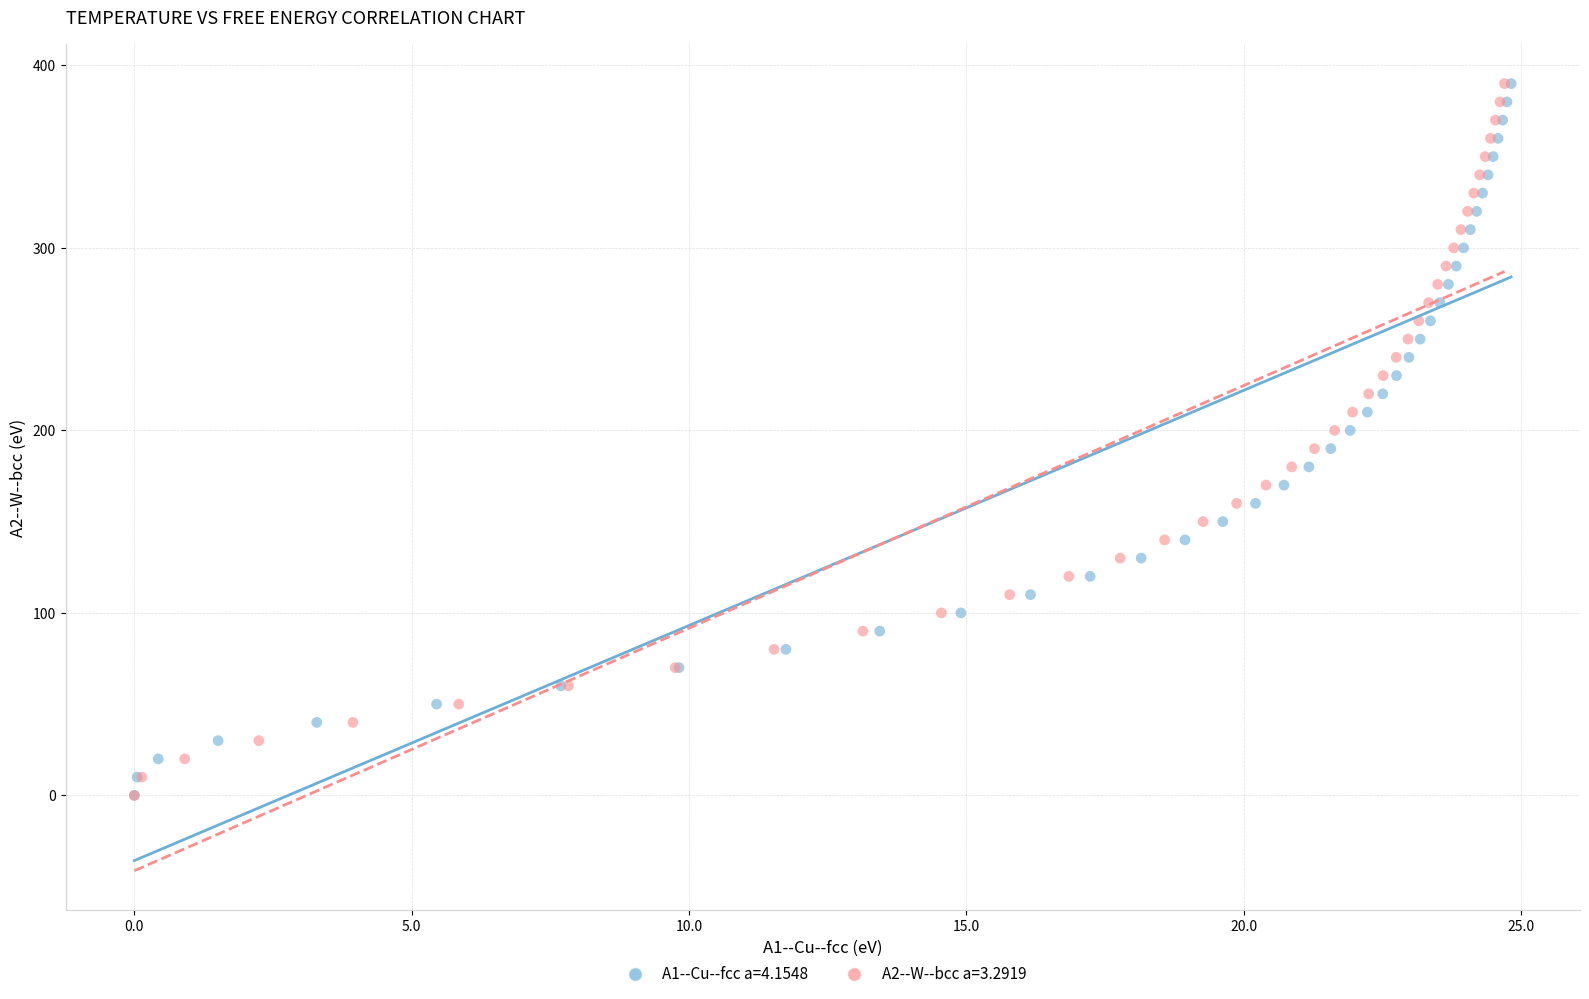

What are all the series names shown in the legend?

A1--Cu--fcc a=4.1548, A2--W--bcc a=3.2919